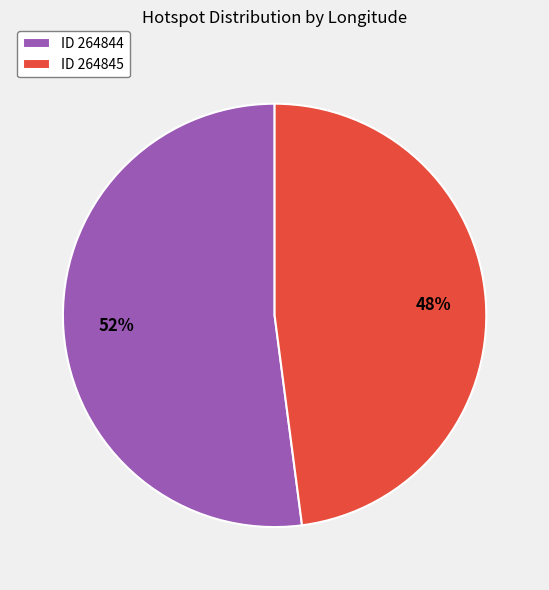

To the nearest percent, what percentage of the pie is ID 264845?

48%